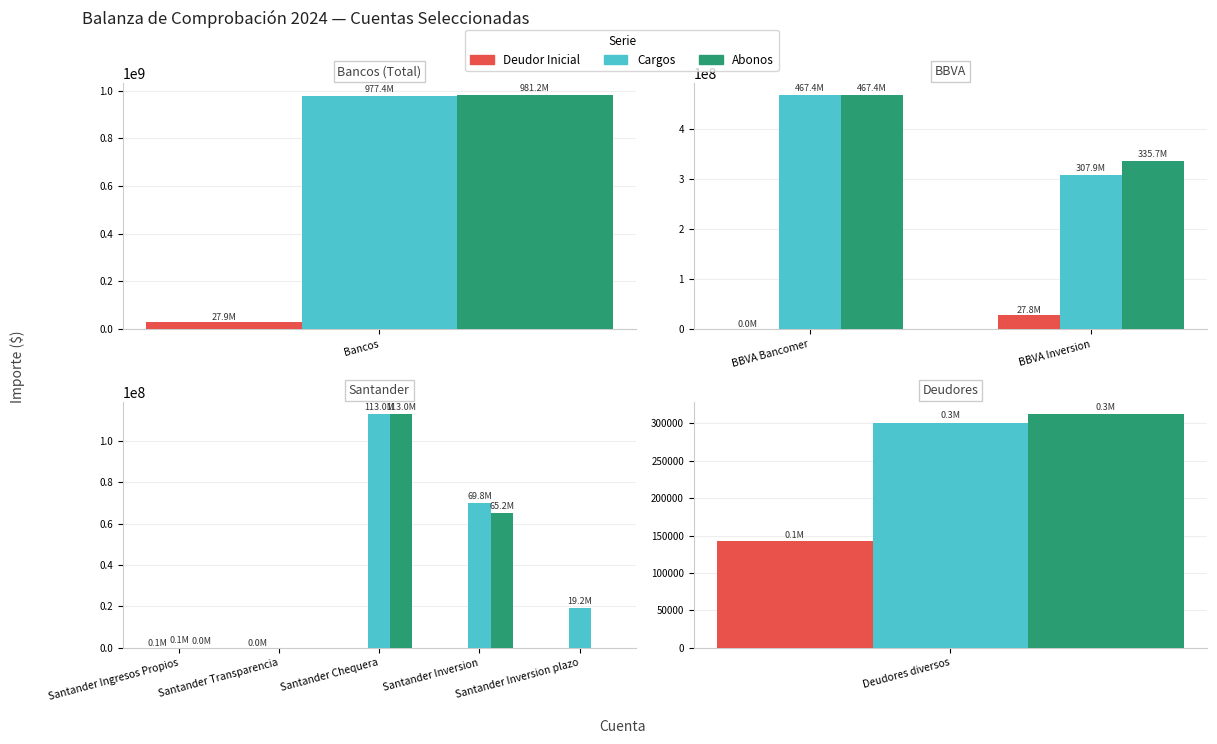

At which label does Cargos first exceed 19200000?

Santander Chequera